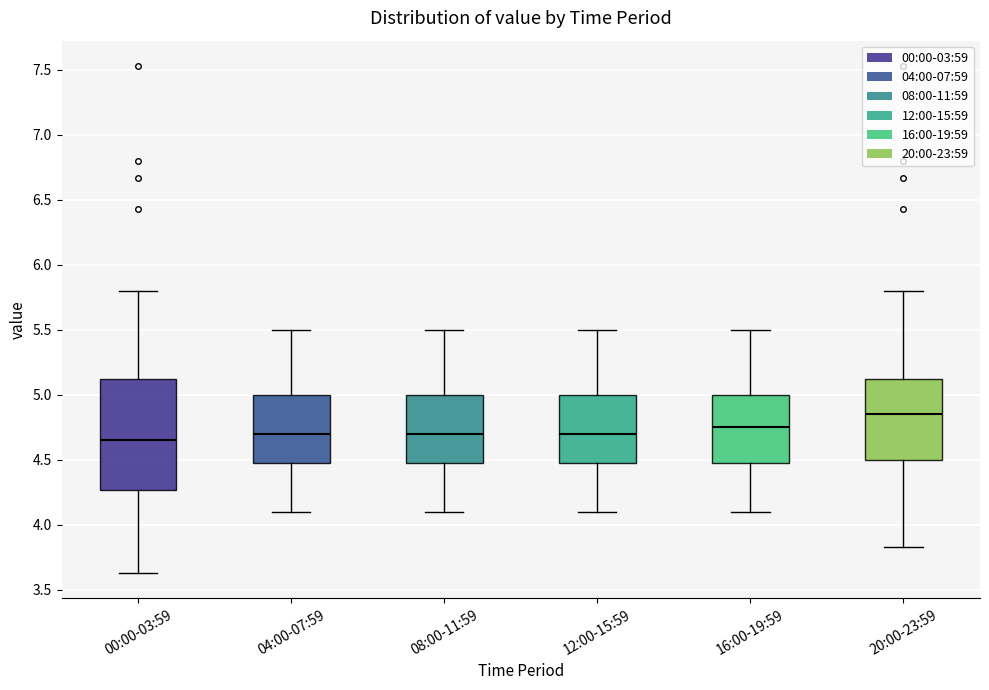

Which box is the tallest, from its lower edge to its upper edge?

00:00-03:59